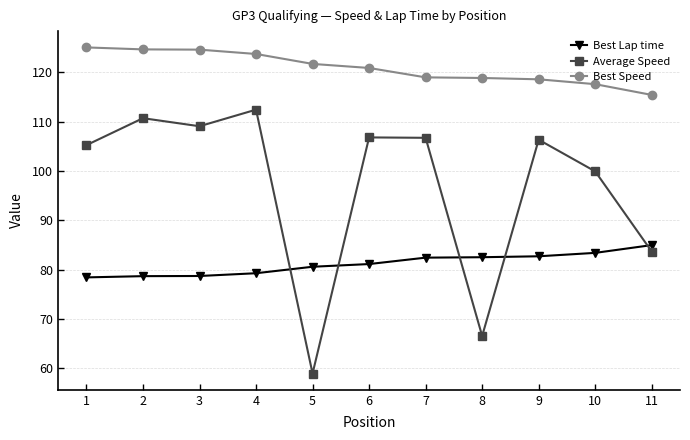

True or false: Best Lap time has a value of 28.9 at 3.

False